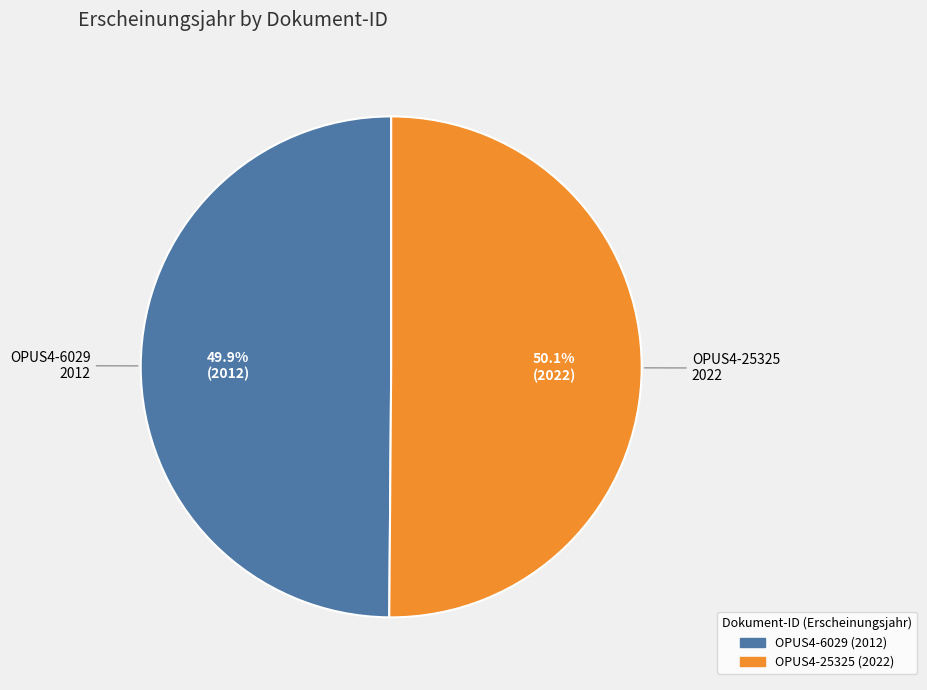

Does any single category account for the majority?

Yes